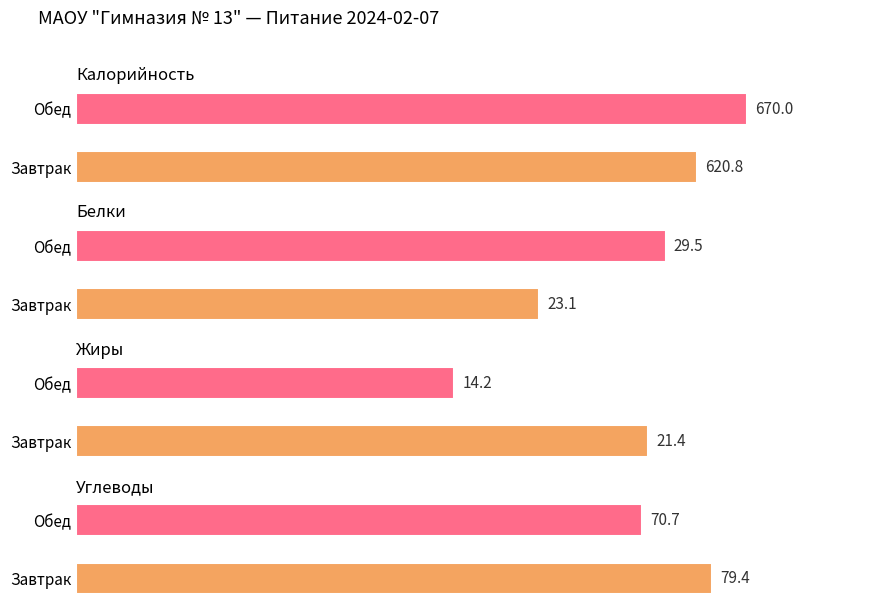

List the labels in order of Углеводы value, smallest first.

Обед, Завтрак